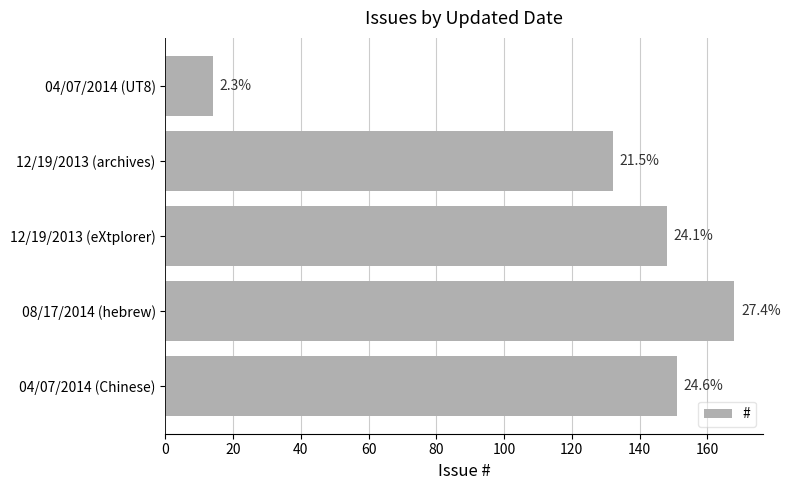

How many bars are there in total?

5